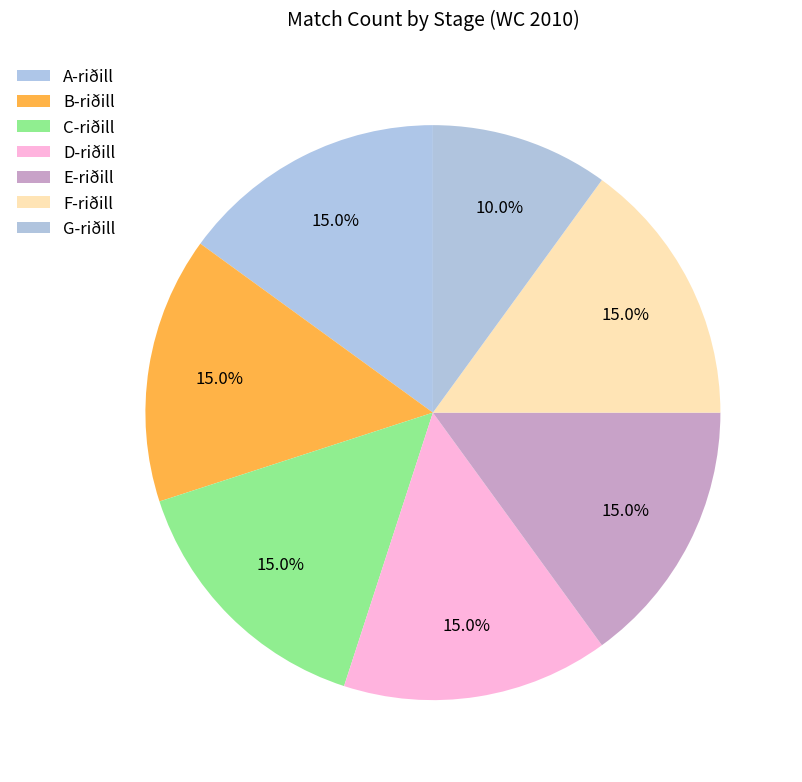

The D-riðill slice represents 8% of the pie. True or false?

False